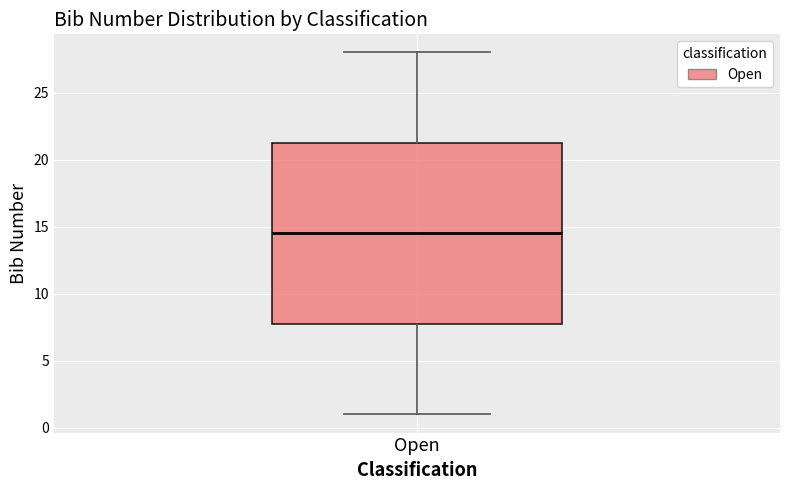

Where does the median line of the box for Open sit on the y-axis? The values are not printed on the chart, so give them approximately, as read against the axis.

14.5